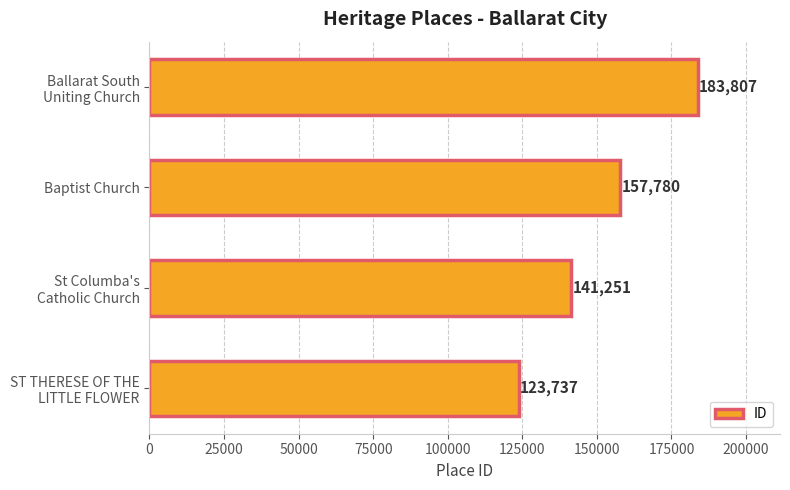

Reading bottom to top, transcribe all the data shown in this chart.

123737	141251	157780	183807